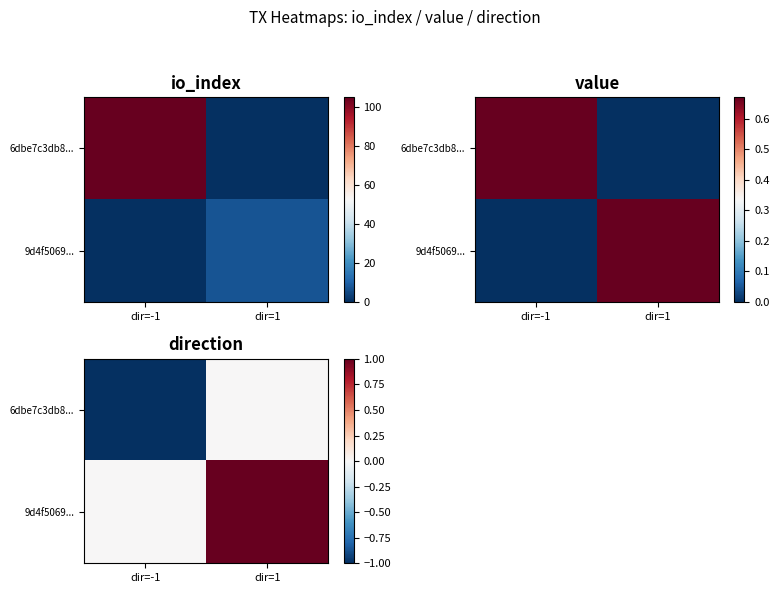

At how many categories does at least one series exceed 0?

1